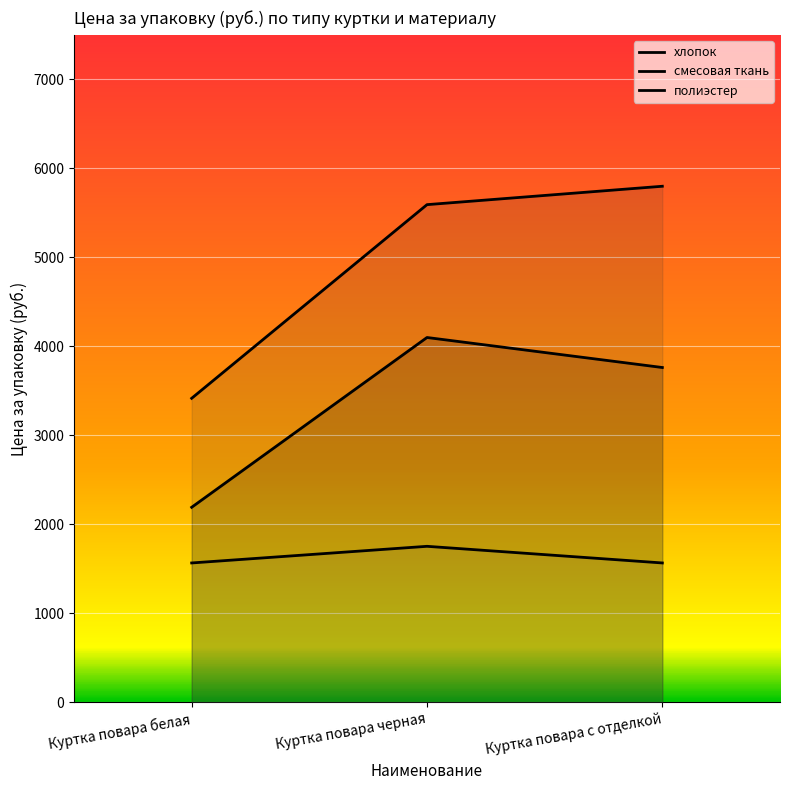

Which series has the largest total across all categories?

смесовая ткань